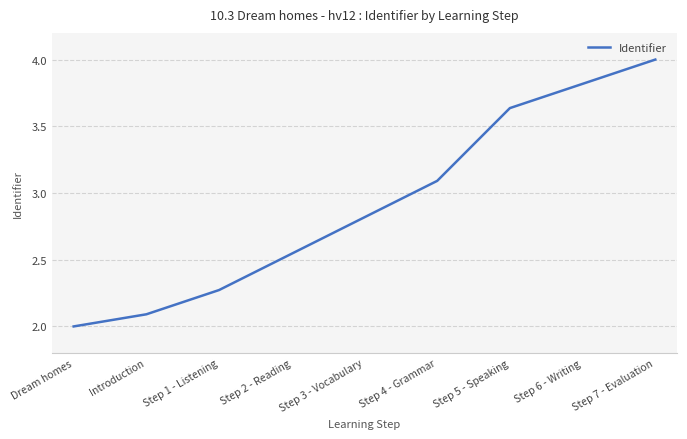

What position from the left is Step 3 - Vocabulary?

5